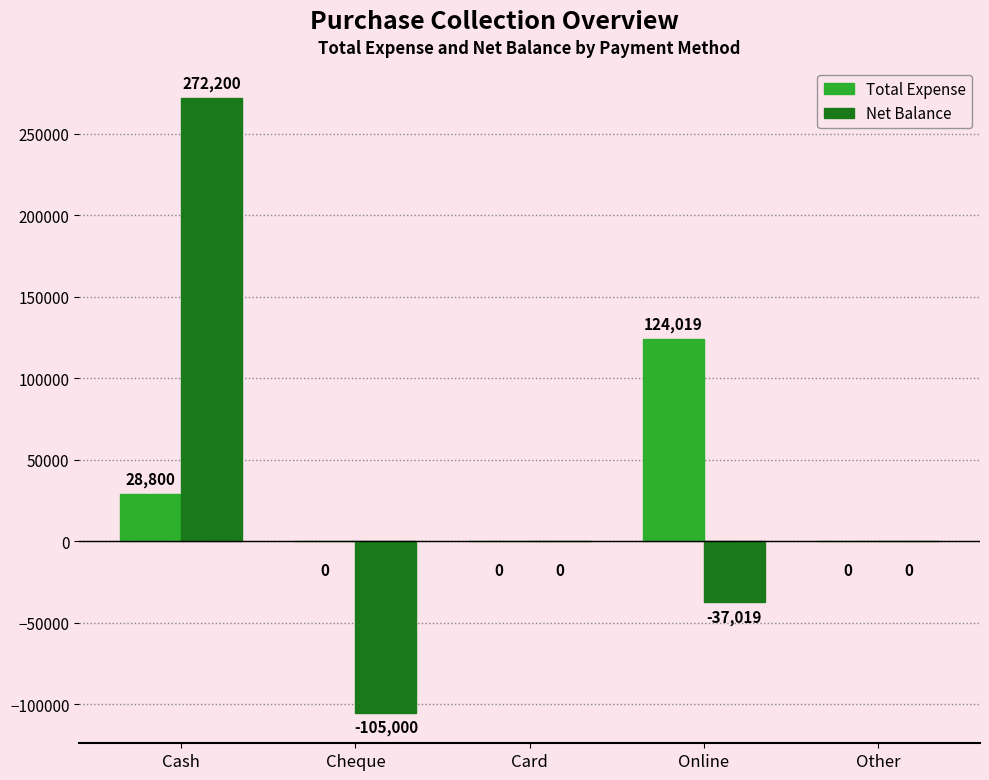

What is the maximum value for Net Balance?

272200